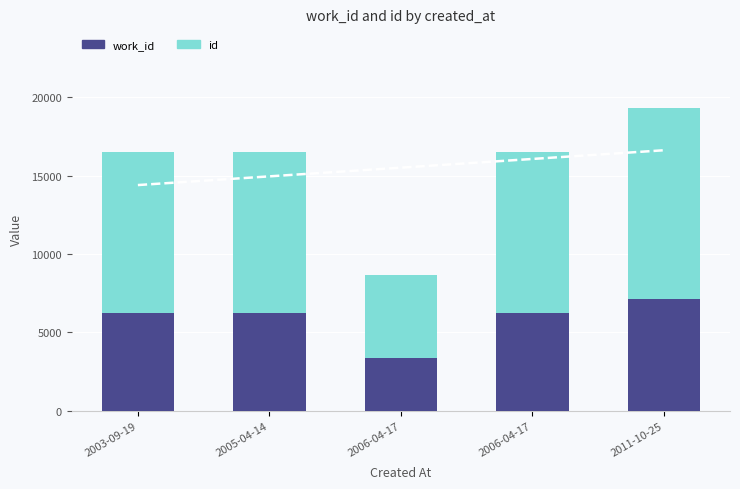

The value of id at 2006-04-17 is 10281. True or false?

True